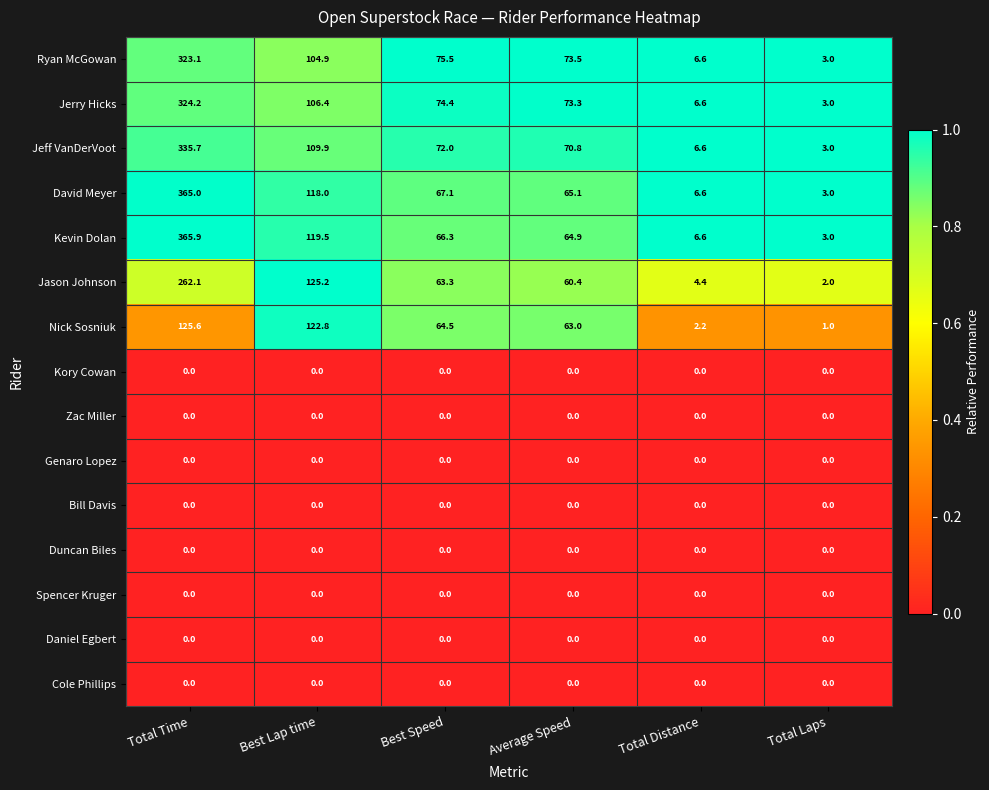

What is the average value of the Ryan McGowan series?

97.8